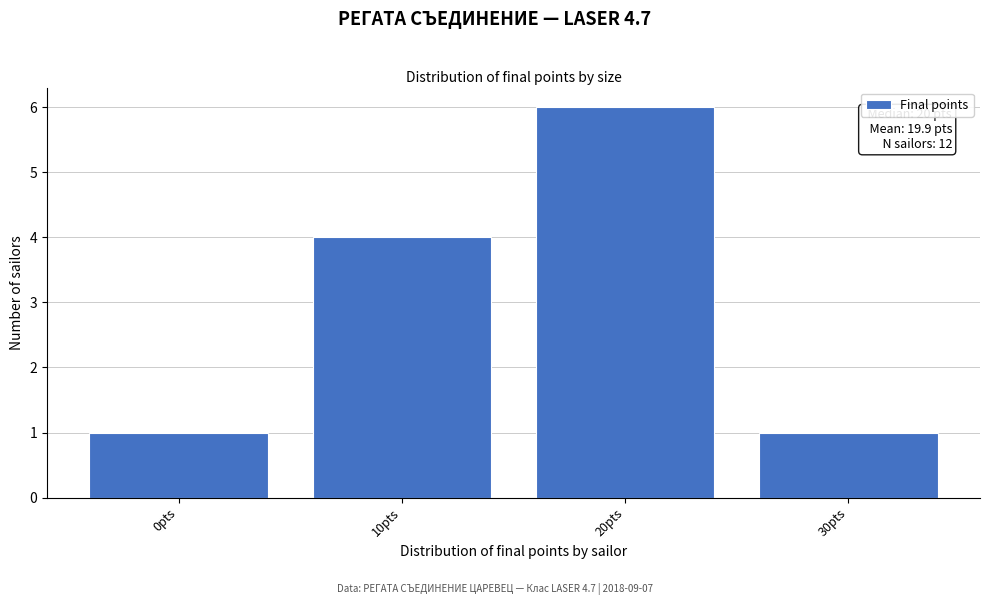

Reading left to right, transcribe all the data shown in this chart.

1	4	6	1